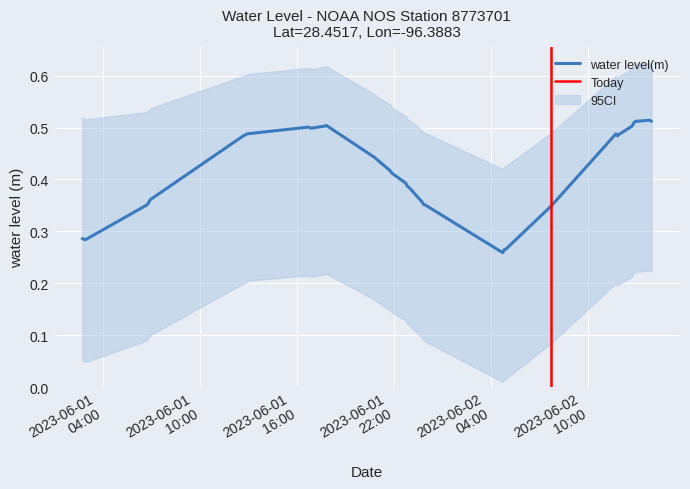

At which category does ci_lower reach its first local peak?

2023-06-01T16:42:00Z